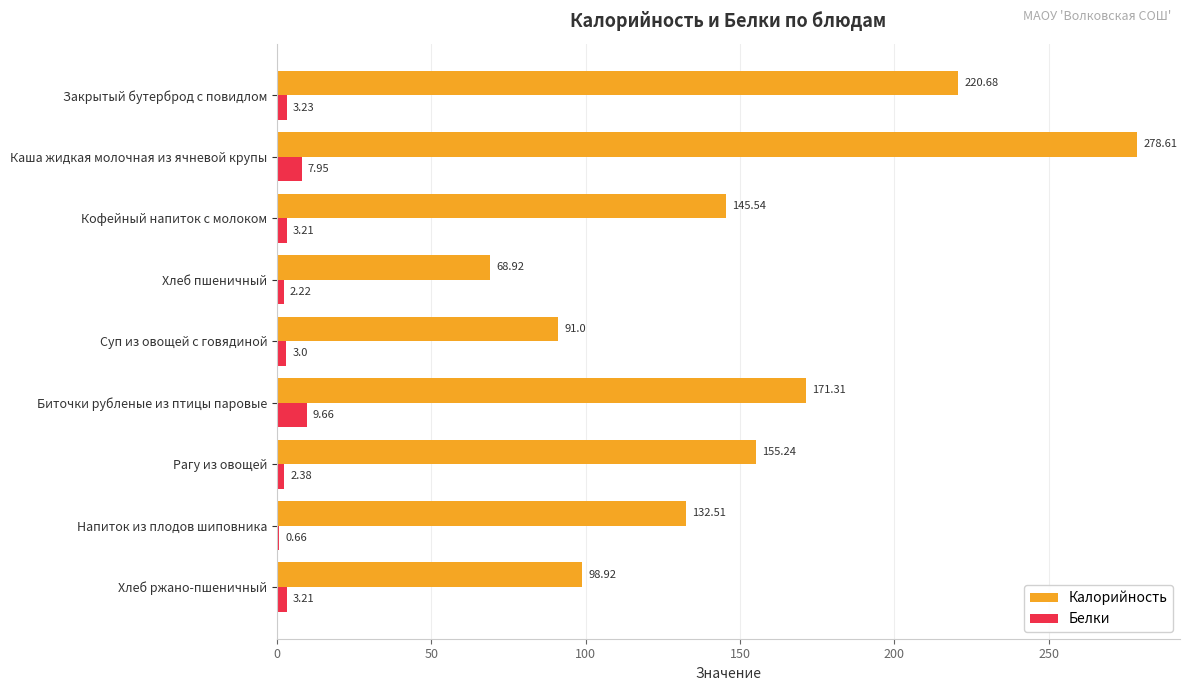

Which series has the largest total across all categories?

Калорийность